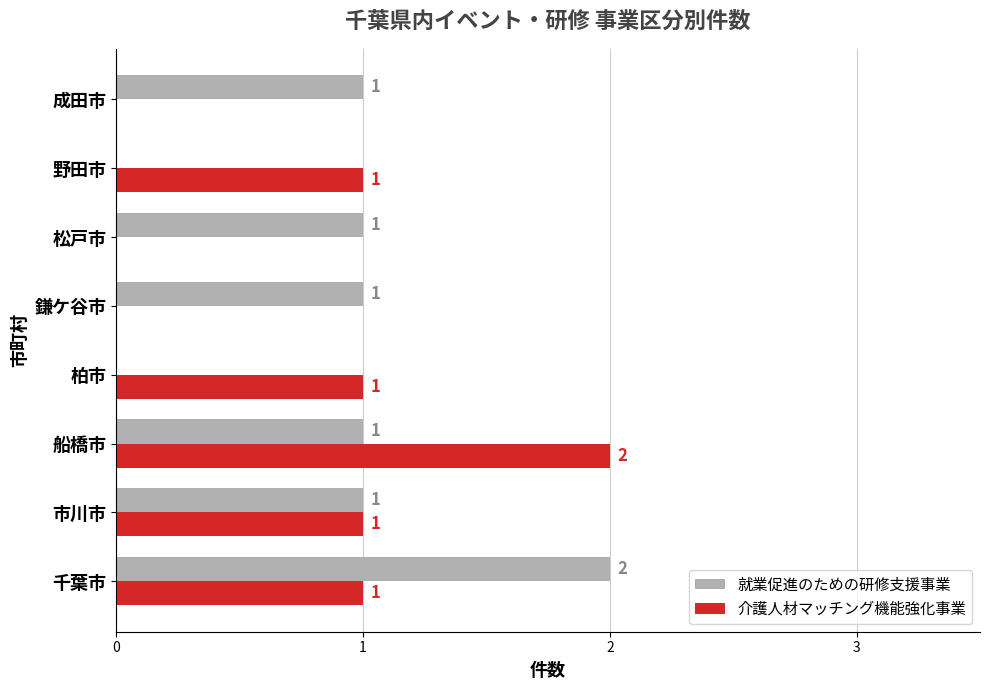

Which series changed the most between 市川市 and 成田市?

介護人材マッチング機能強化事業